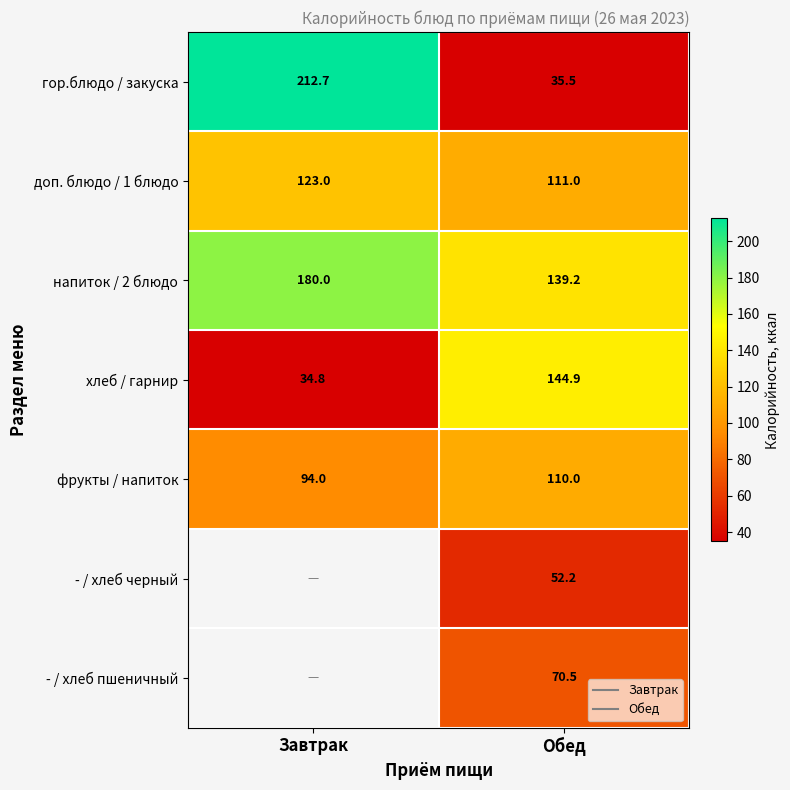

What is the difference between the maximum and minimum values in the напиток / 2 блюдо series?

40.8